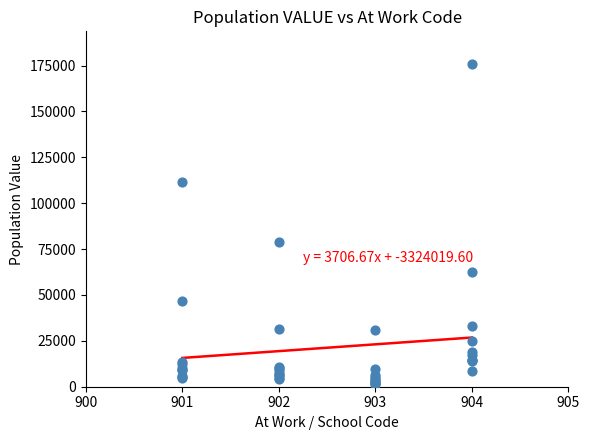

What Y value in the scatter plot is closest to 88657?

79090